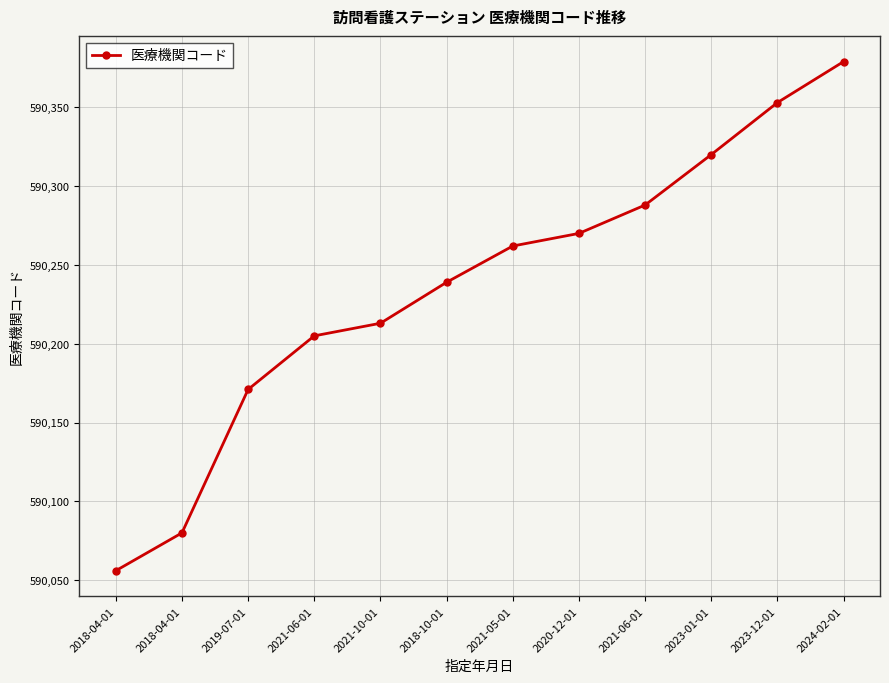

What is the ratio of the value at 2023-12-01 to the value at 2023-01-01?

1.0